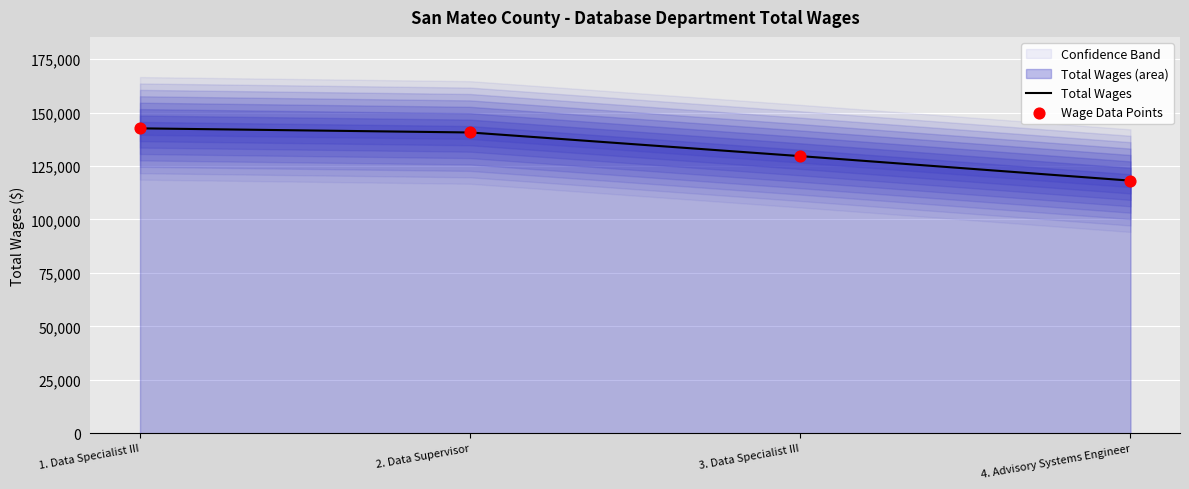

Is the value of Total Wages at 1. Data Specialist III greater than the value of Wage Data Points at 2. Data Supervisor?

Yes